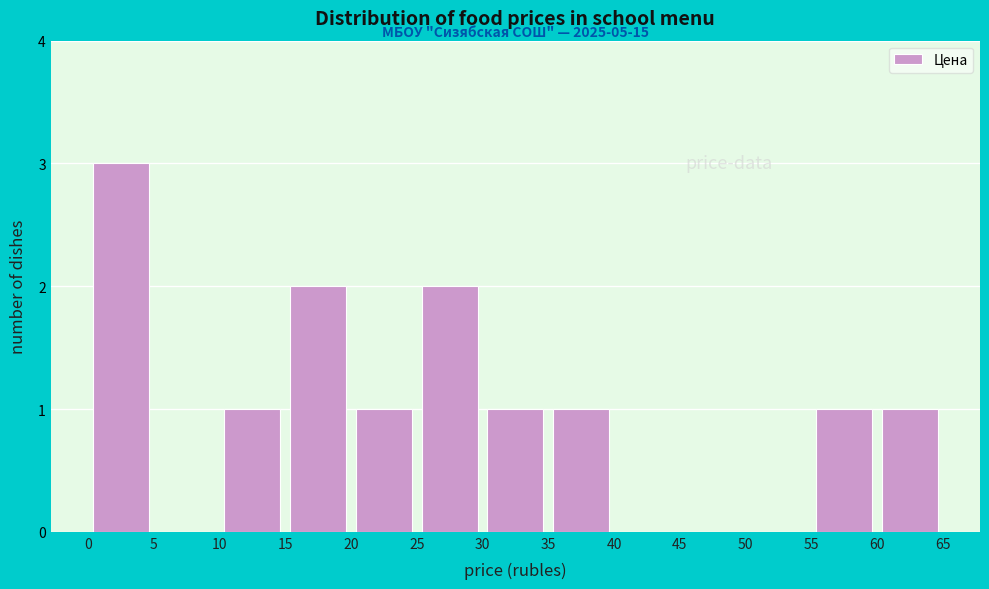

Which range on the x-axis has the tallest bar?

0 to 5